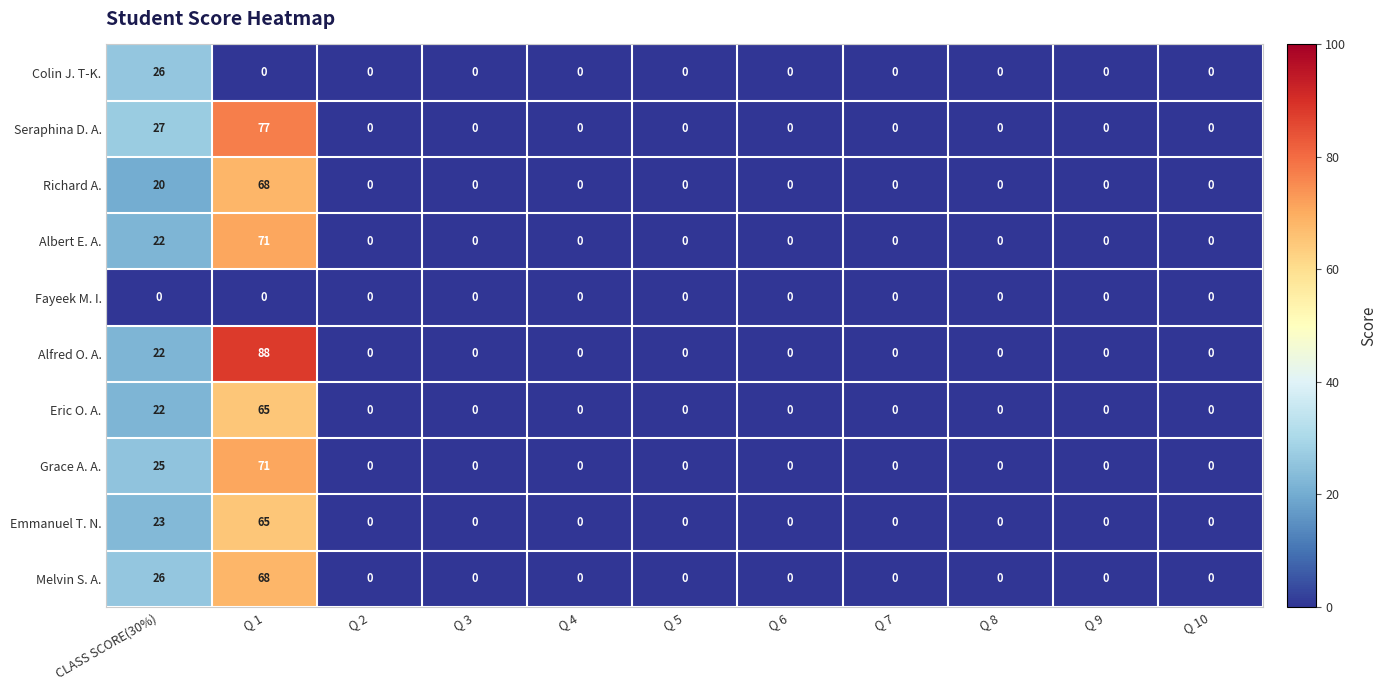

What is the spread (max minus min) of values at CLASS SCORE(30%)?

27